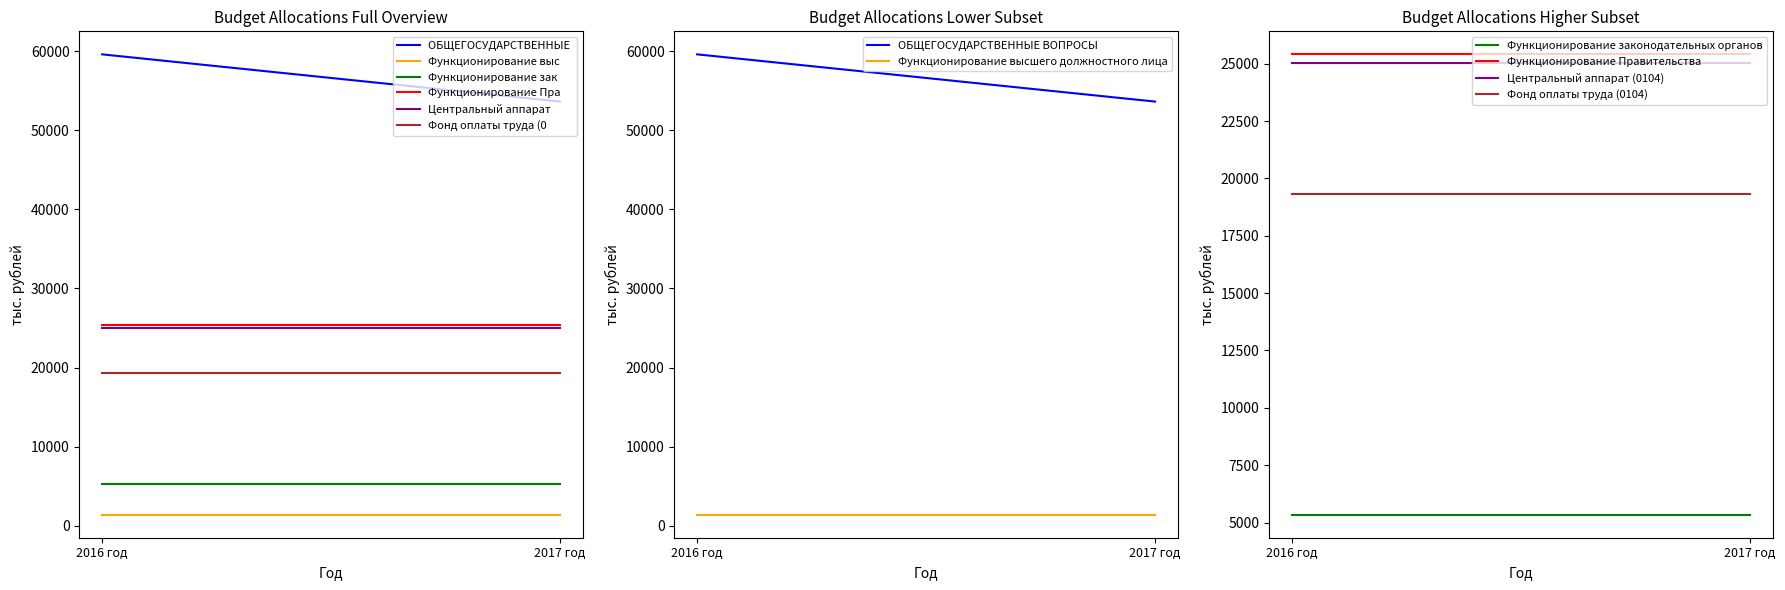

At which category does the chart reach its minimum across all series?

2016 год